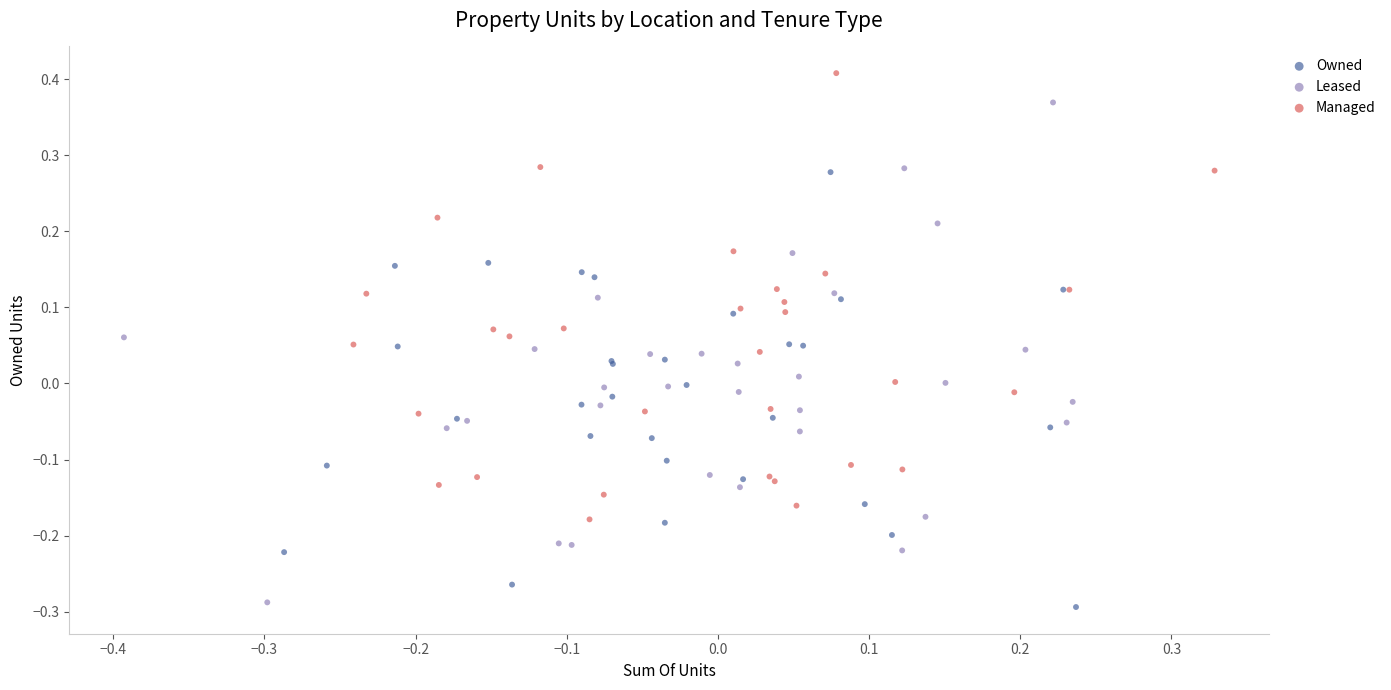

Which series has the widest spread of Y values?

Leased